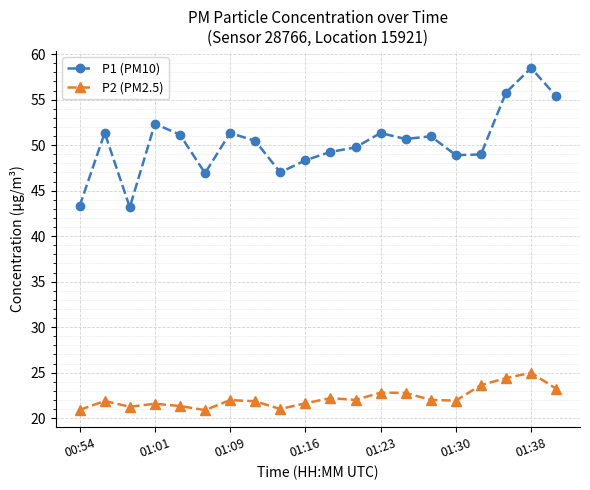

At how many categories does at least one series exceed 35?

20